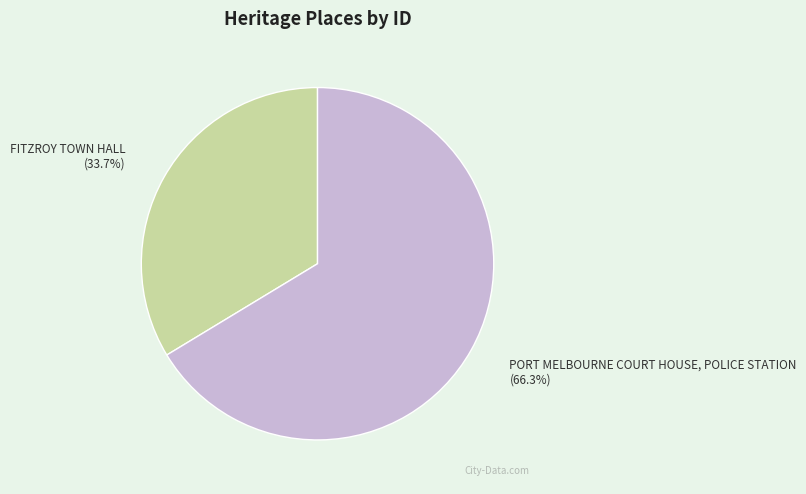

Which category has the biggest portion of the pie?

PORT MELBOURNE COURT HOUSE, POLICE STATION